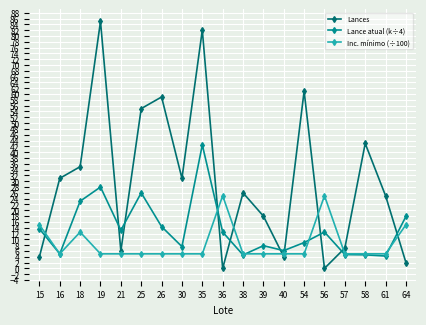

What is the value of the Inc. mínimo (÷100) point at the 11th from the left?

5.0